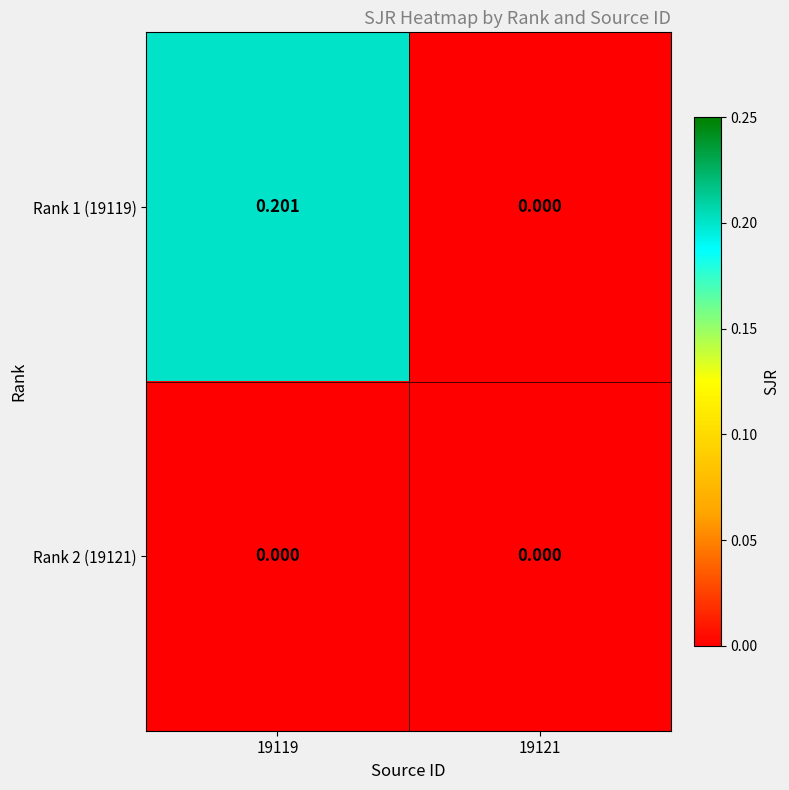

Is the value of Rank 1 (19119) at 19119 greater than the value of Rank 2 (19121) at 19119?

Yes